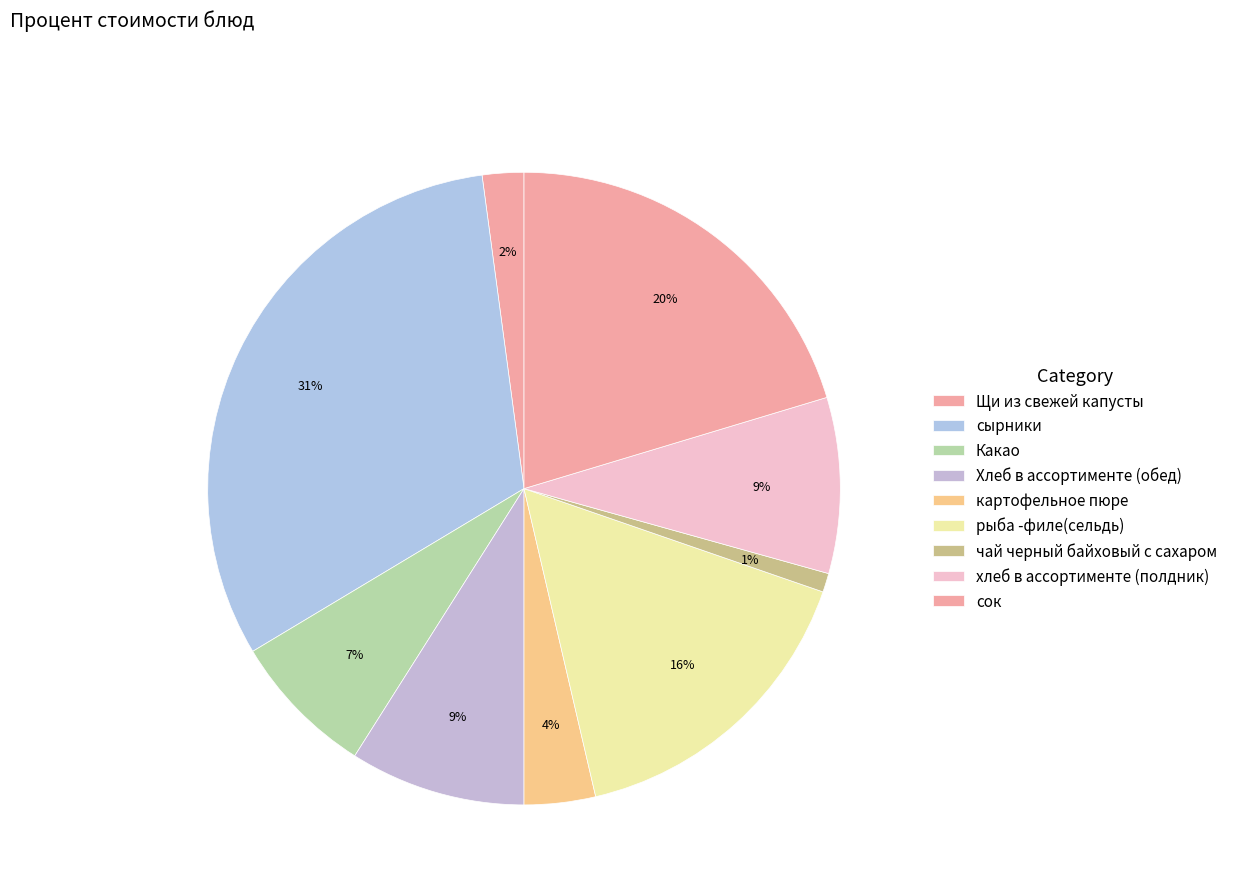

True or false: чай черный байховый с сахаром accounts for 1% of the total.

True